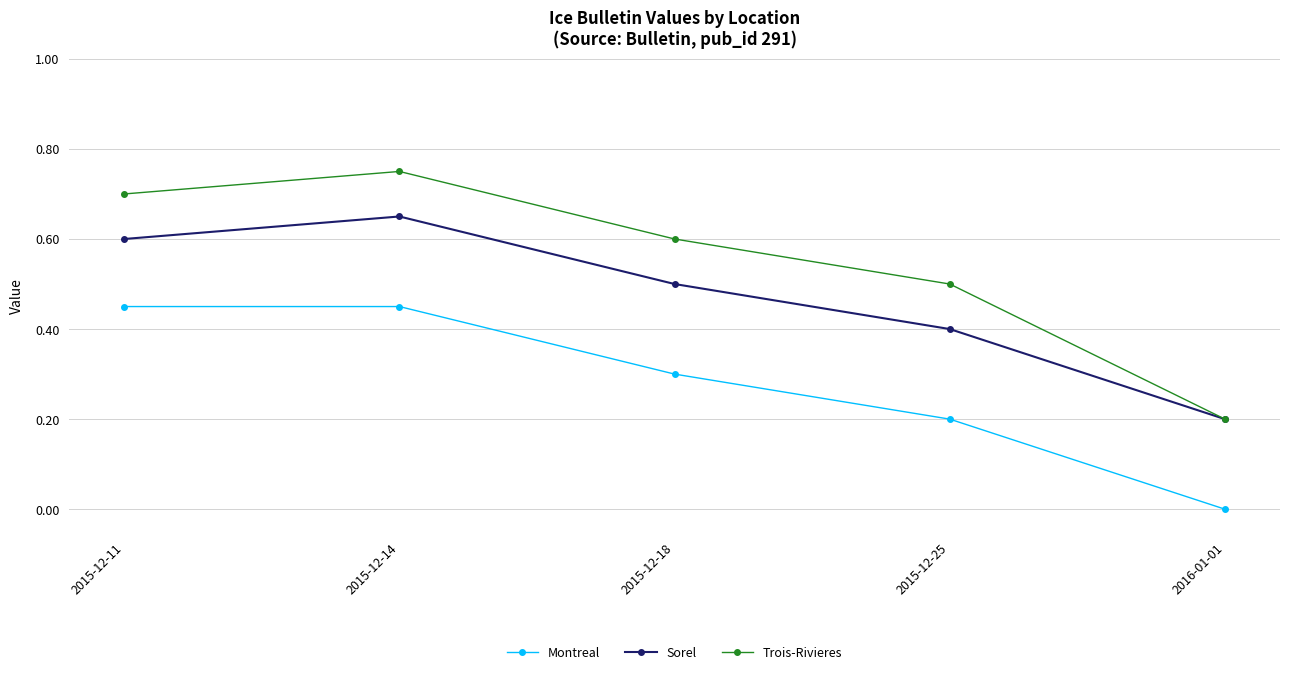

Which category has the highest value in the Trois-Rivieres series?

2015-12-14